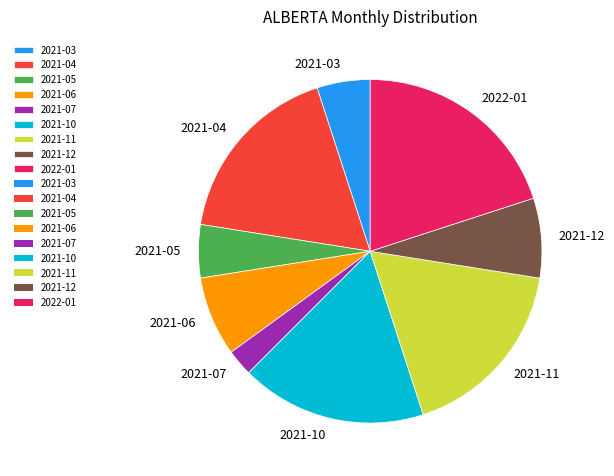

Is there a majority slice in this chart?

No